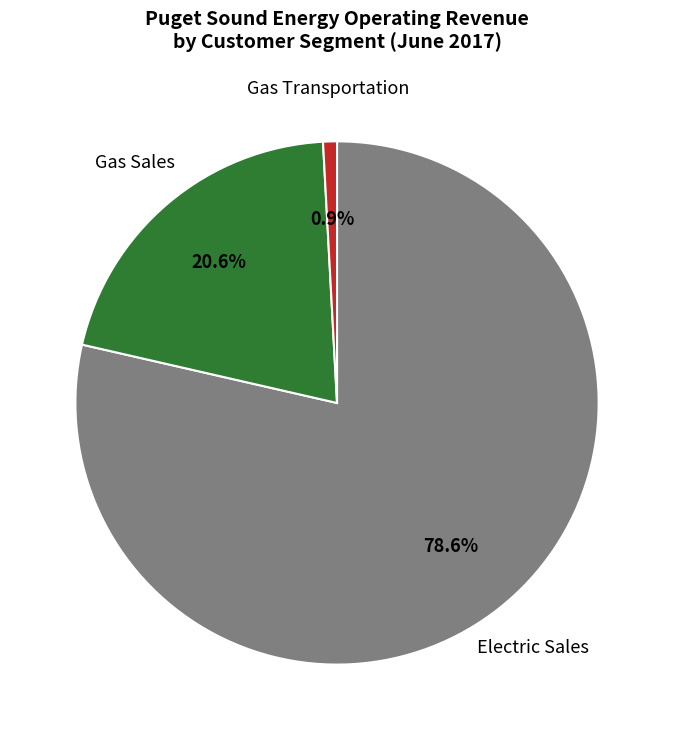

Rank the categories by value from lowest to highest.

Gas Transportation, Gas Sales, Electric Sales